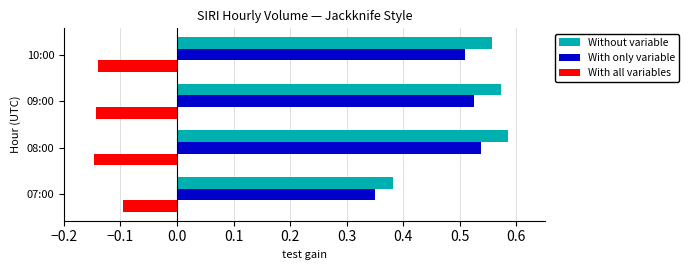

List the series in order of their peak value, lowest first.

With all variables, With only variable, Without variable